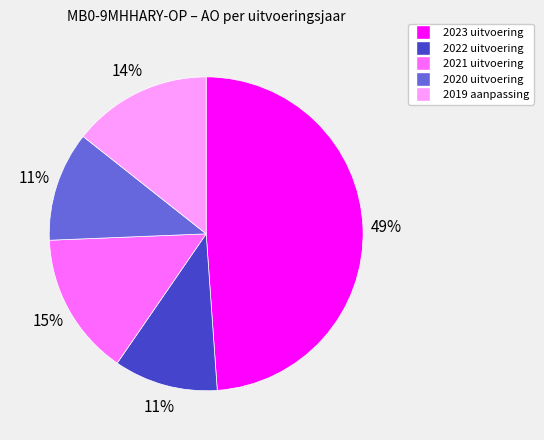

To the nearest percent, what is the combined percentage of 2023 uitvoering and 2021 uitvoering?

64%